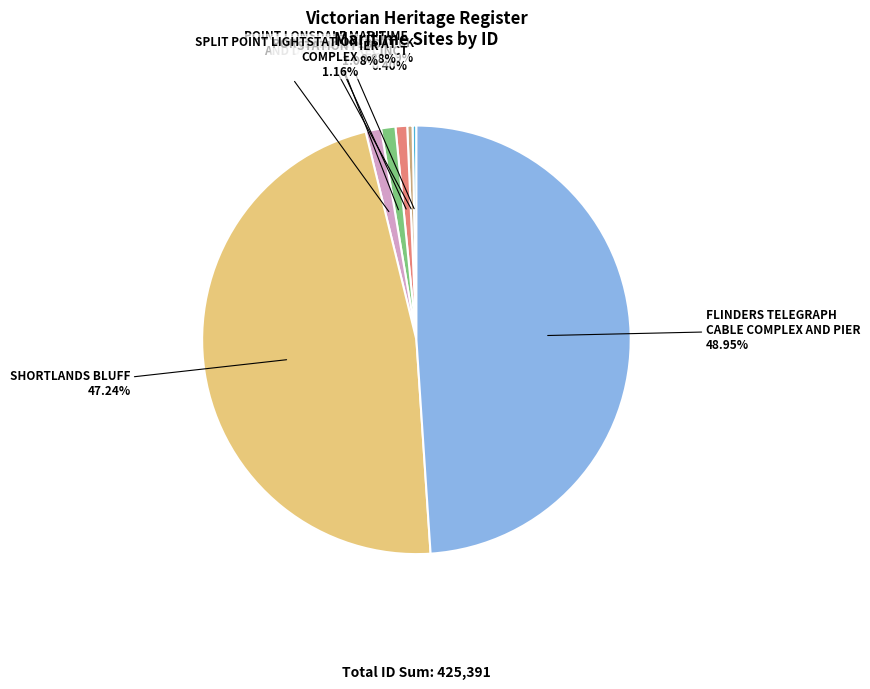

Is there a majority slice in this chart?

No